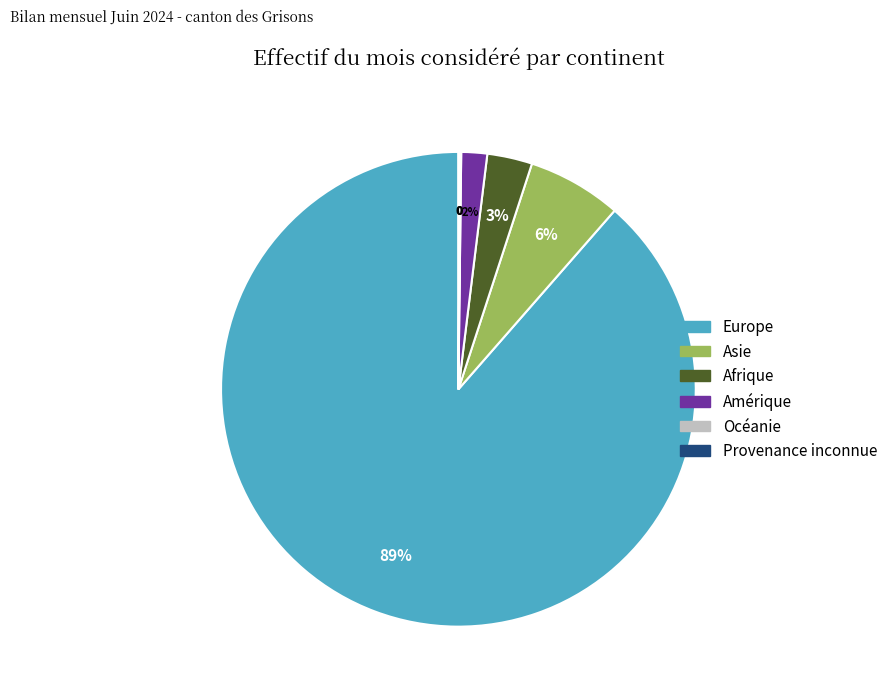

True or false: Asie accounts for 6% of the total.

True